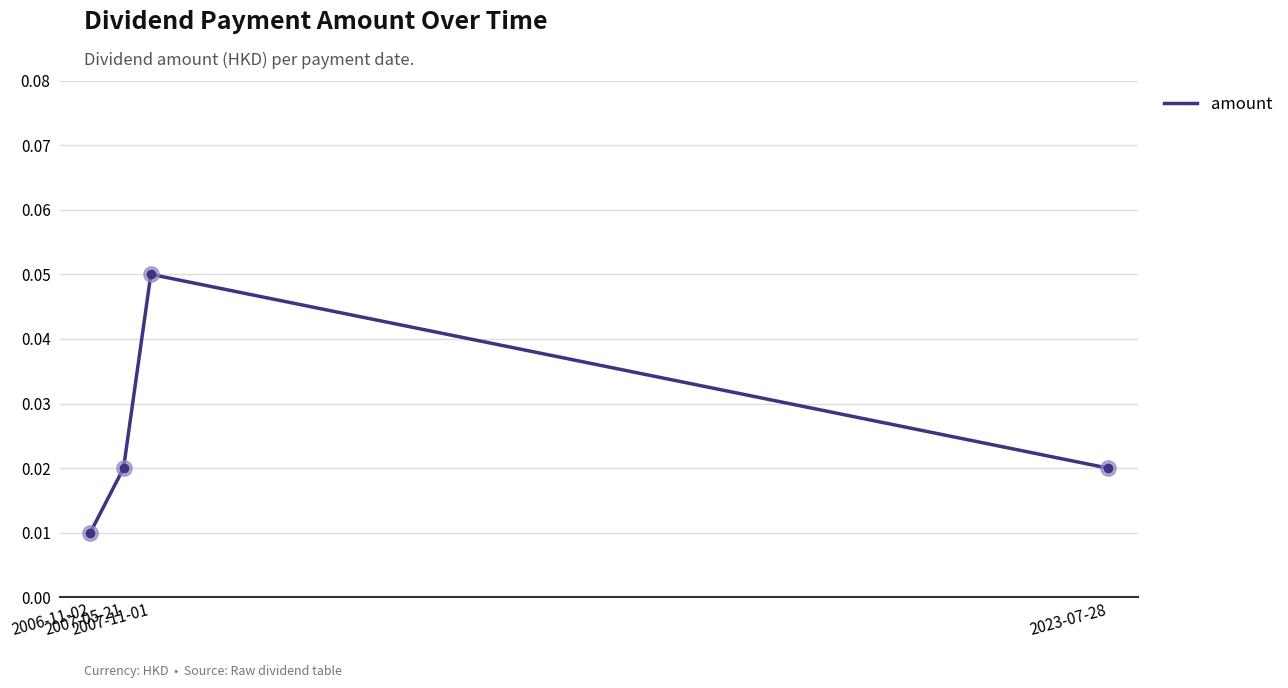

Which label corresponds to the largest value in the chart?

2007-11-01